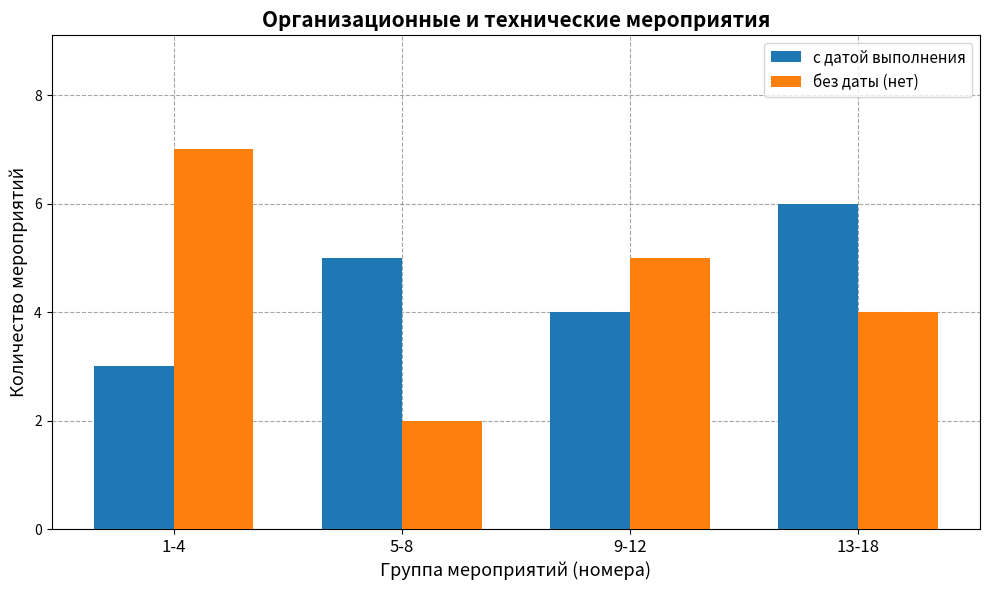

Between 9-12 and 13-18, which series saw the biggest shift?

с датой выполнения